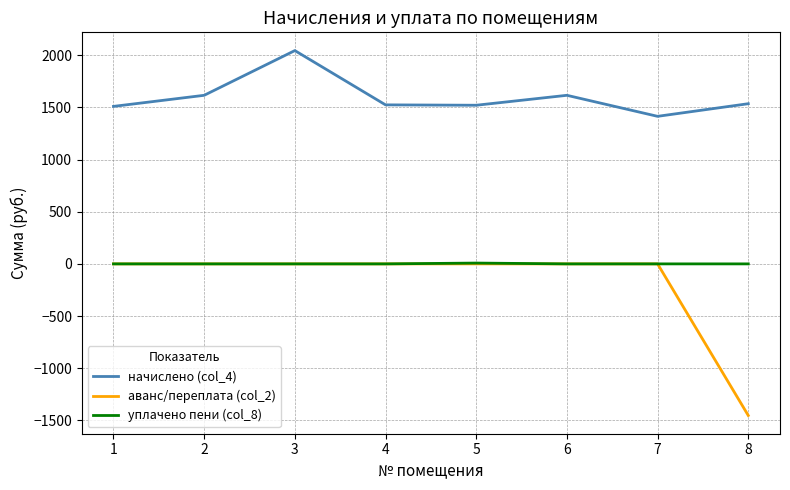

What is the difference between the highest and lowest values at 3?

2045.6